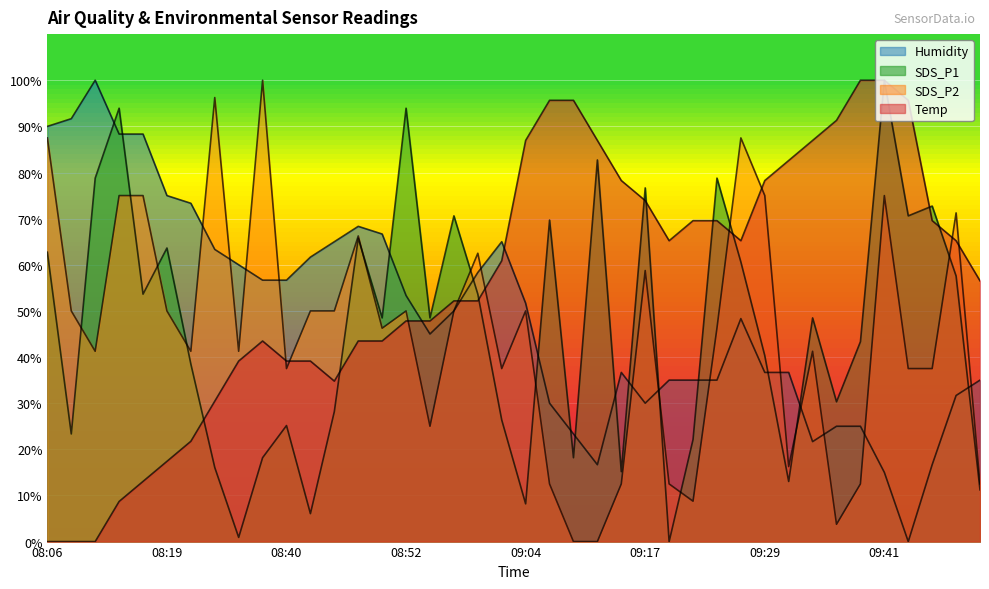

What is the difference between the Humidity values at 08:57 and 09:07?

20.0